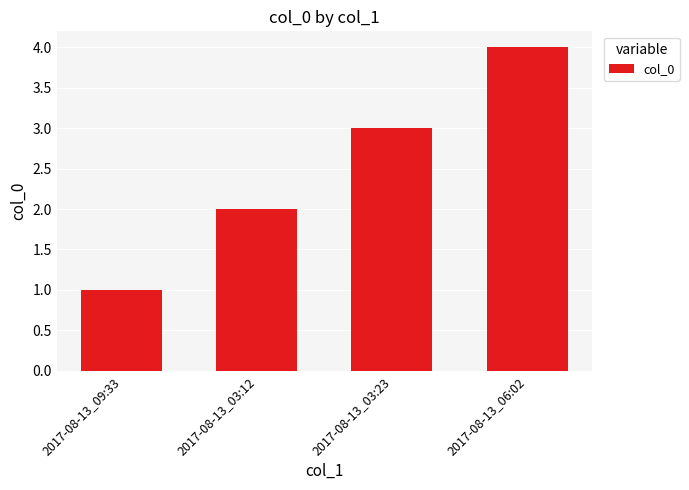

What is the value of the 1st bar from the left?

1